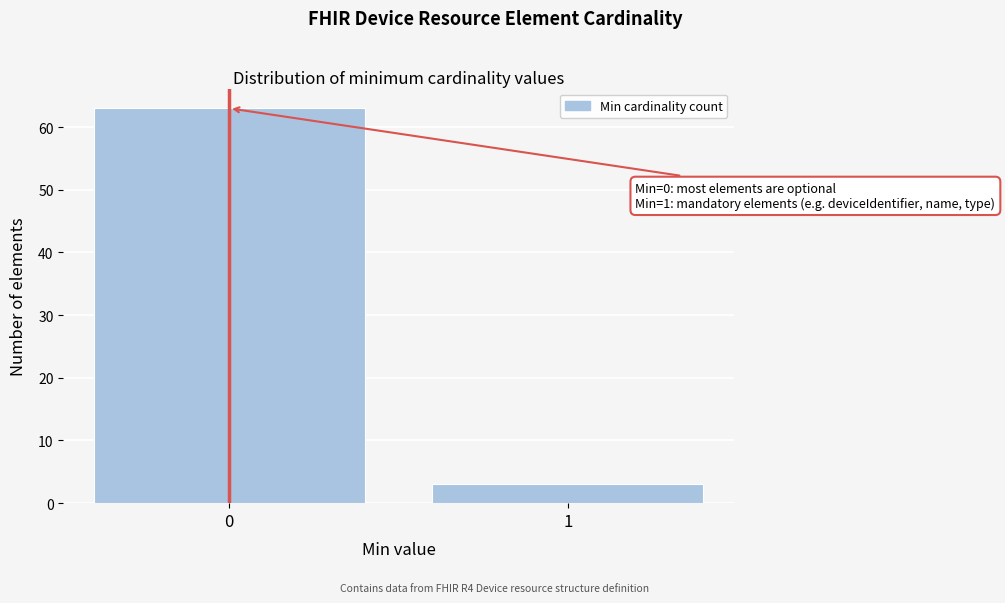

Reading right to left, list all the values displayed in this chart.

1=3	0=63